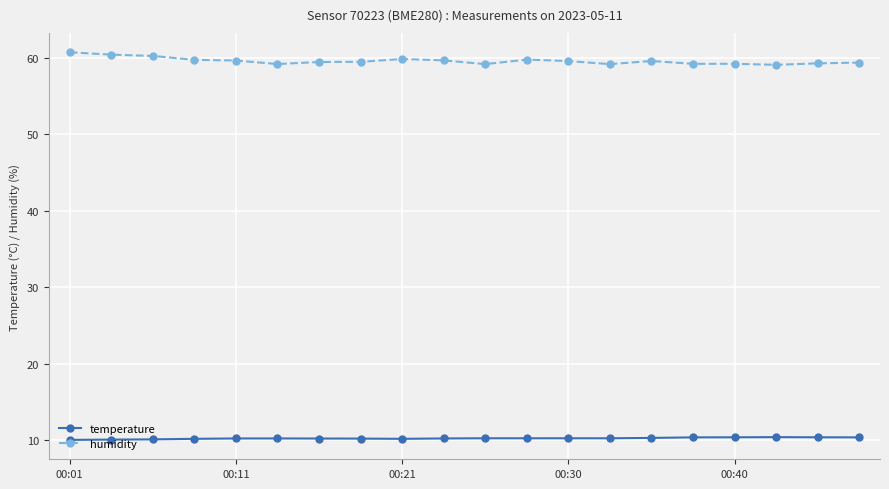

What is the highest value of the temperature series?

10.4